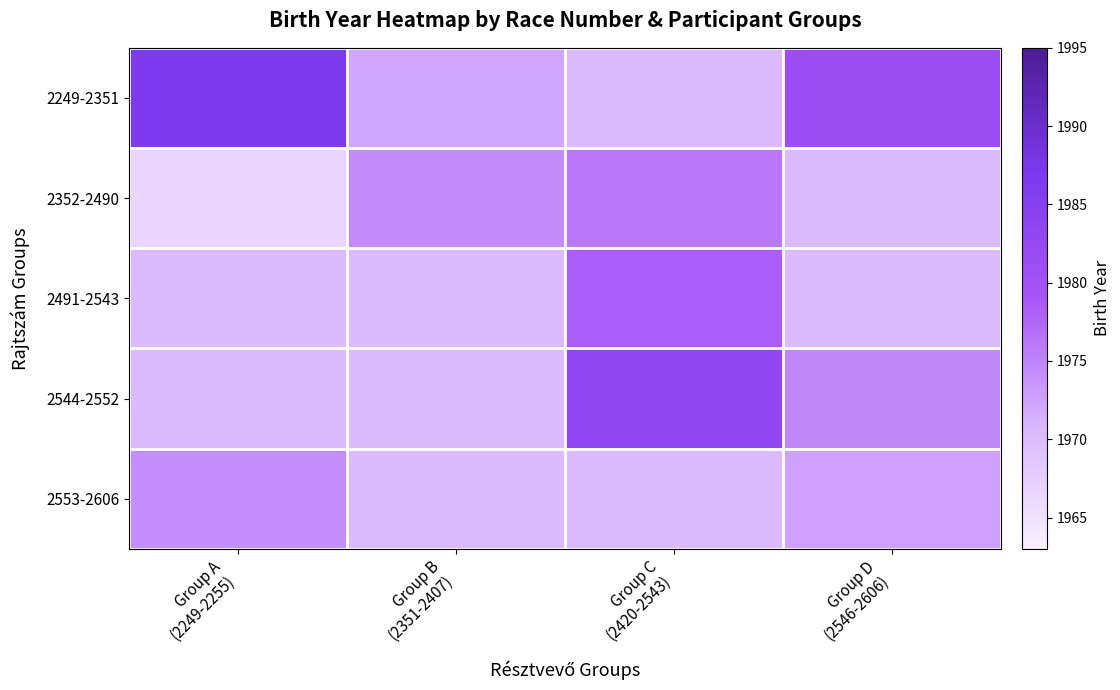

At which category is the sum across all series the highest?

Group C
(2420-2543)